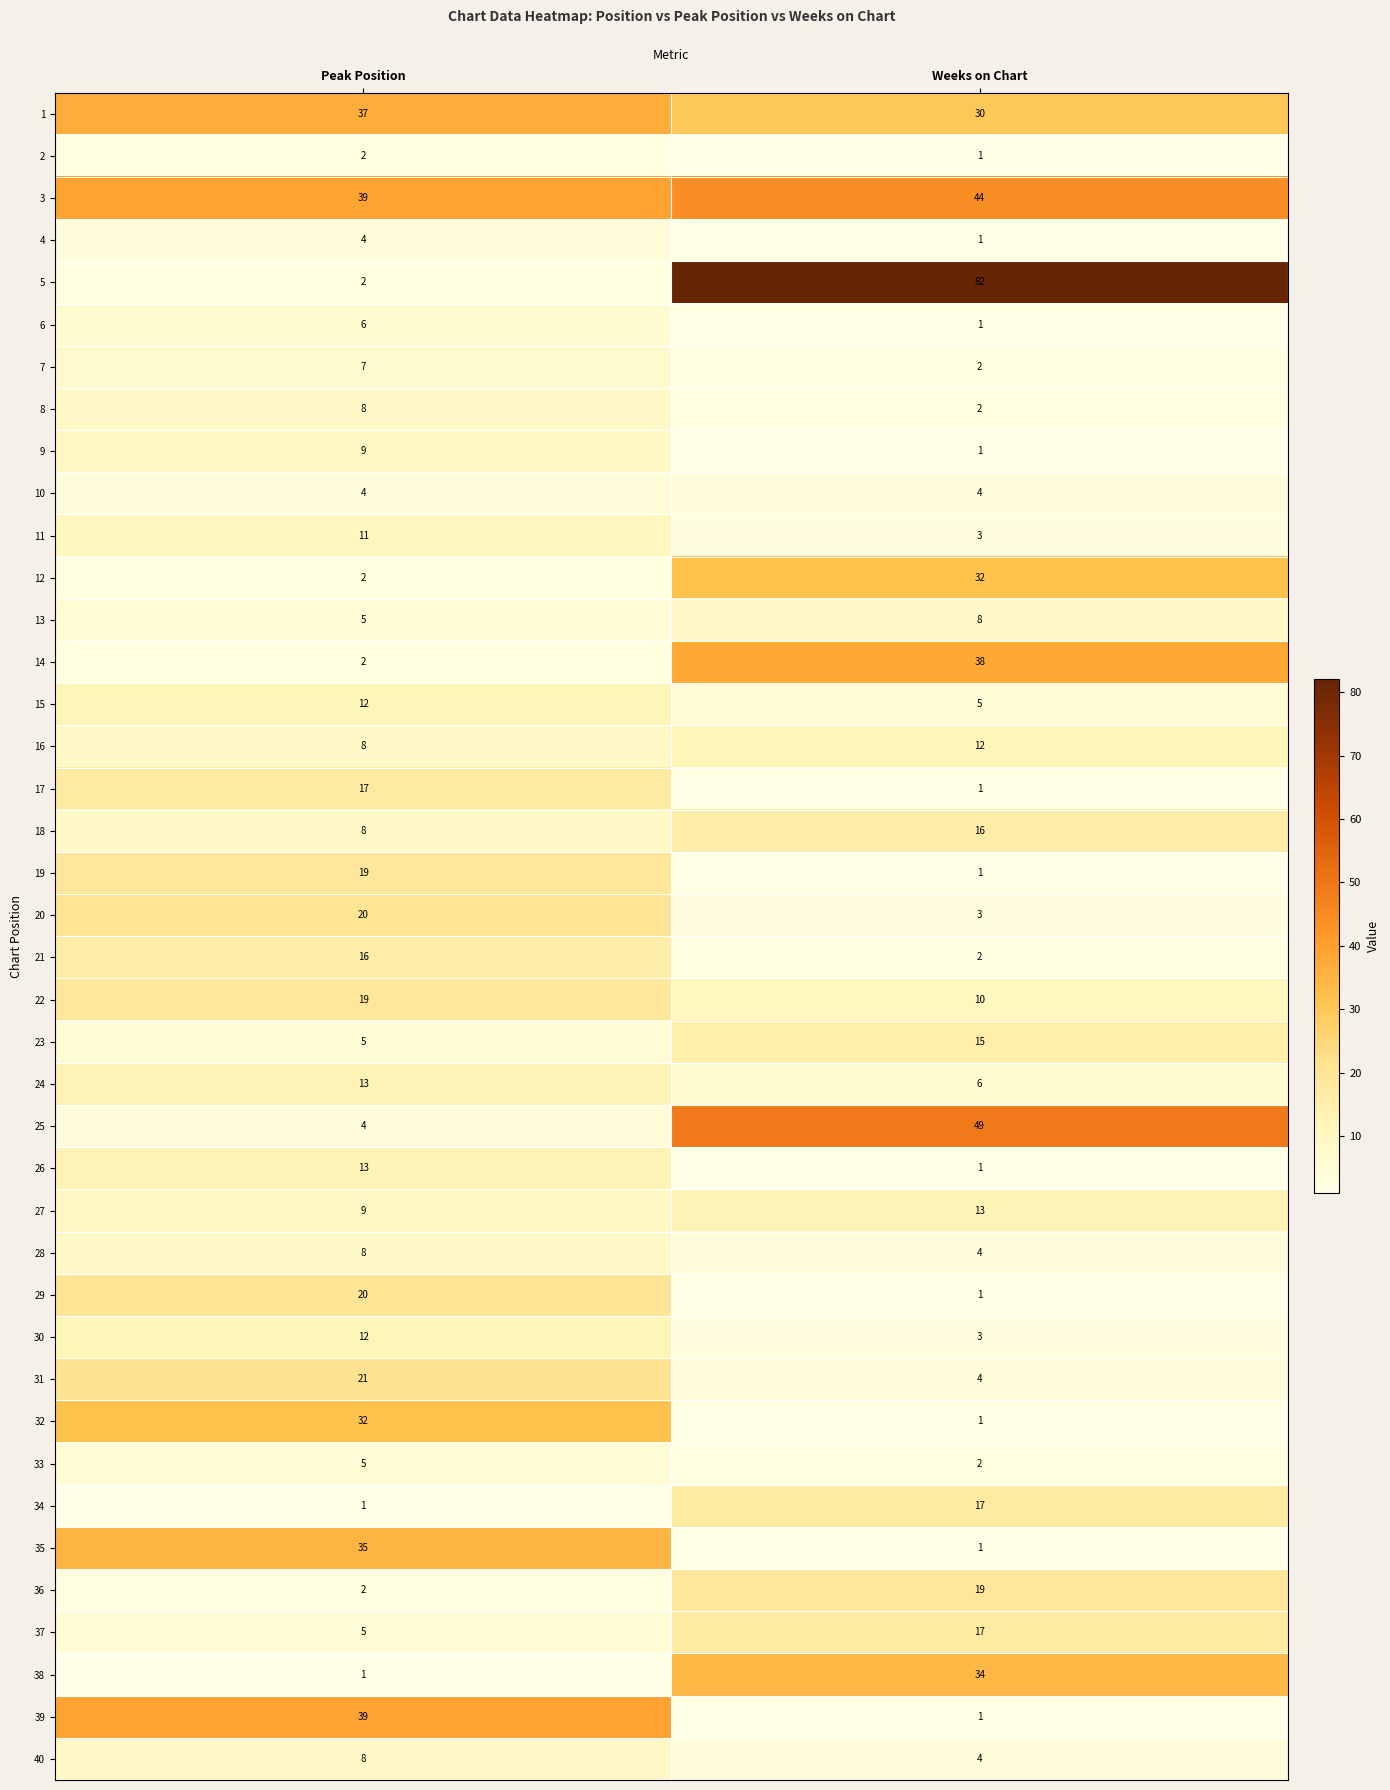

Which series has the largest total across all categories?

5